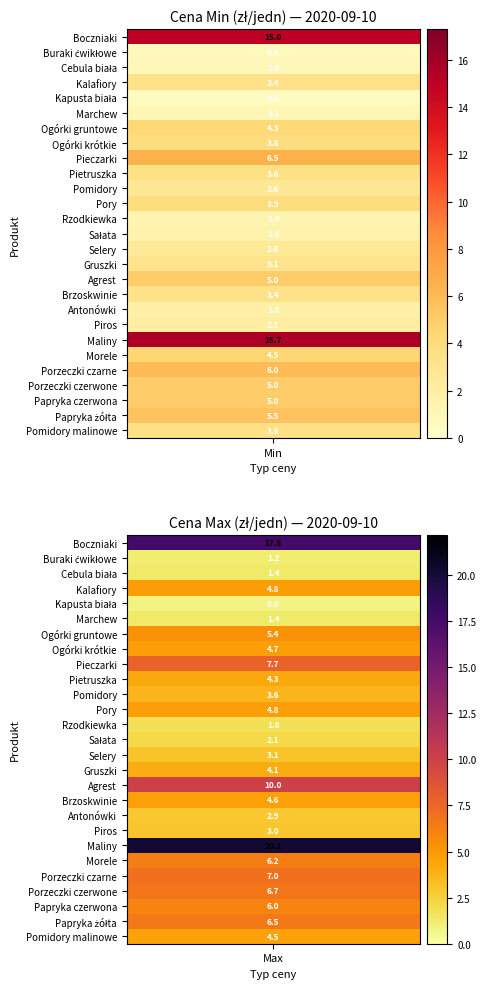

True or false: Gruszki has a value of 4.1 at 1.

True